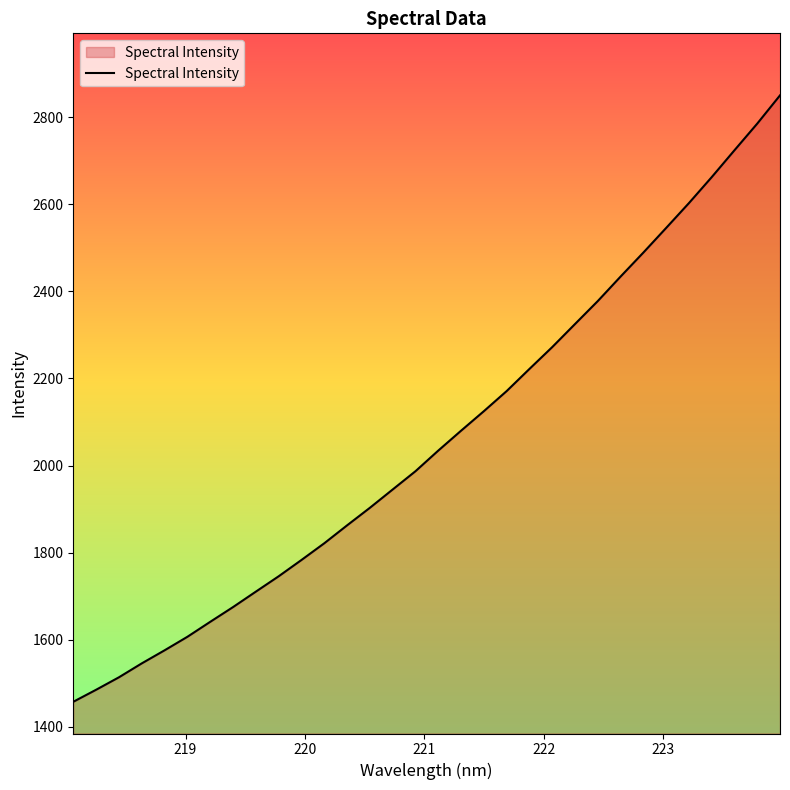

Does the chart display data point markers on the line(s)?

No